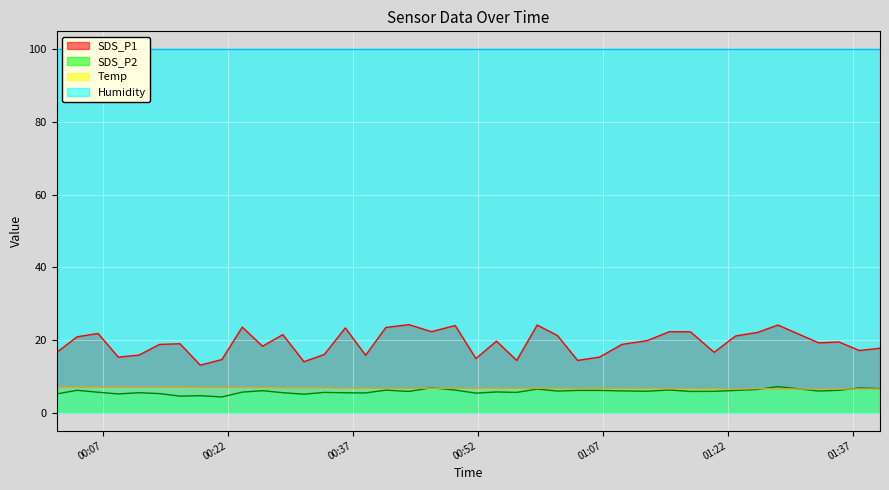

Where is Temp nearest to the value 6?

2022/10/09 01:22:55